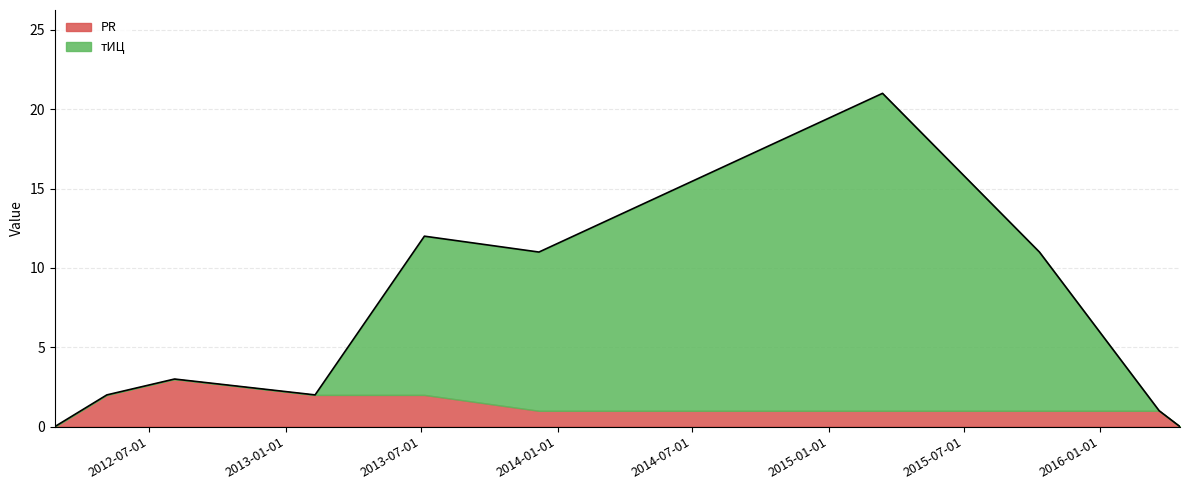

At which category does the data reach its first local valley?

2013-02-09